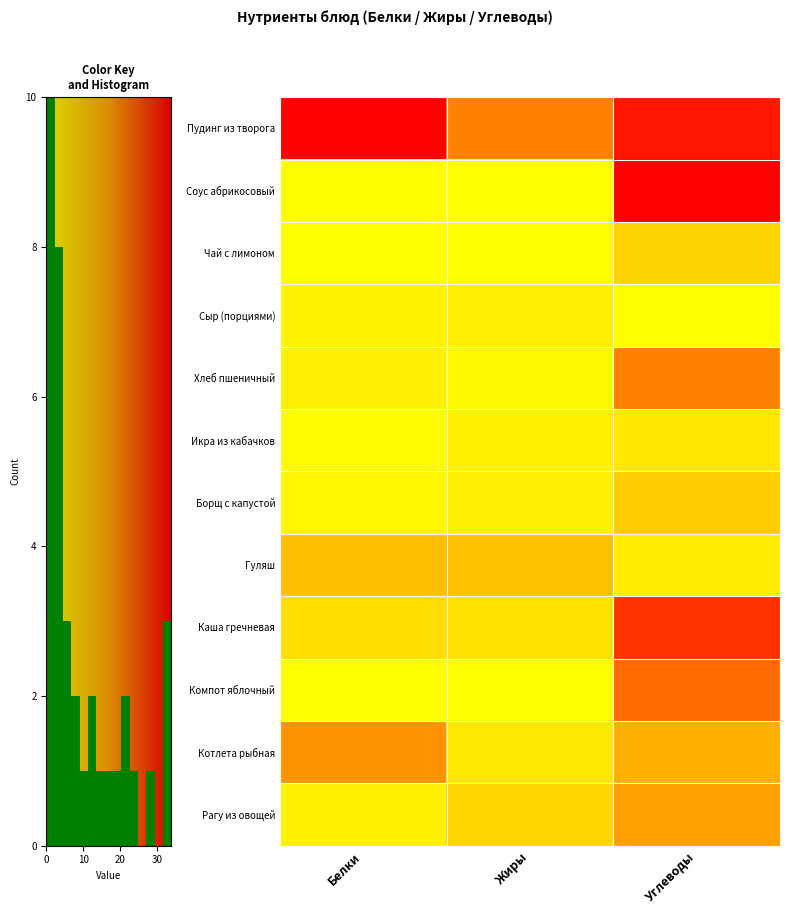

How many series are shown in this chart?

12